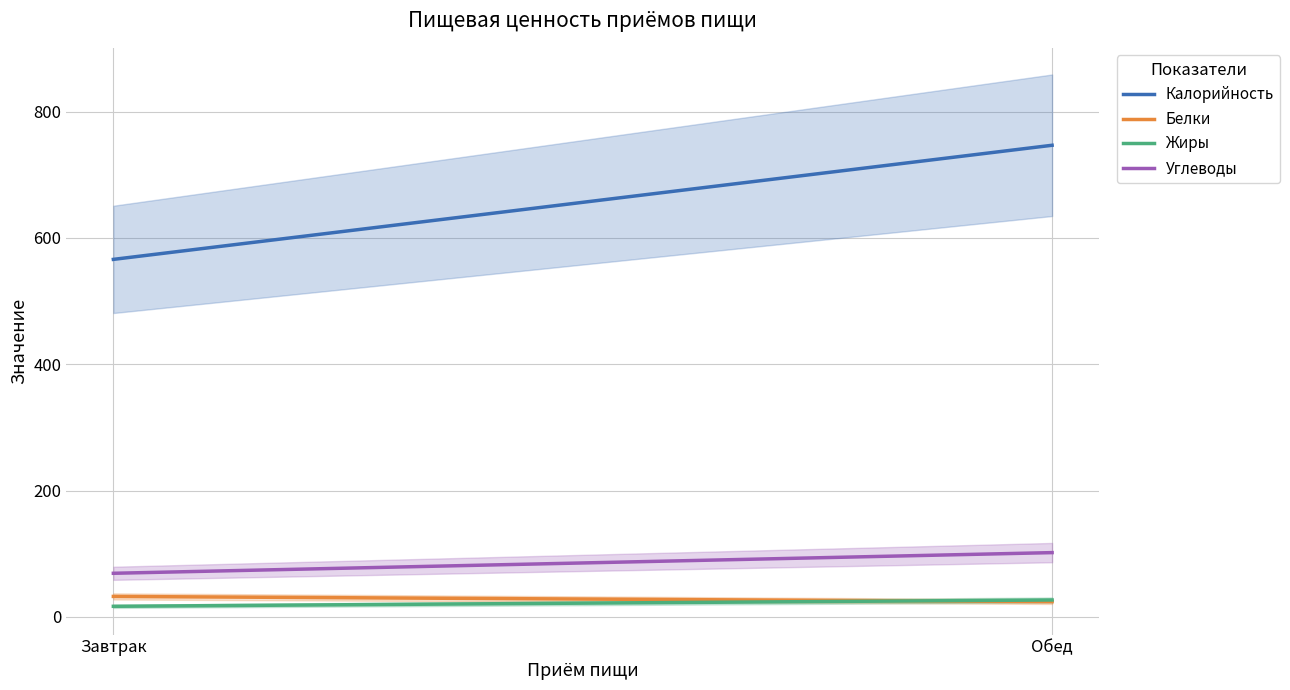

Which category has the highest value in the Жиры series?

Обед